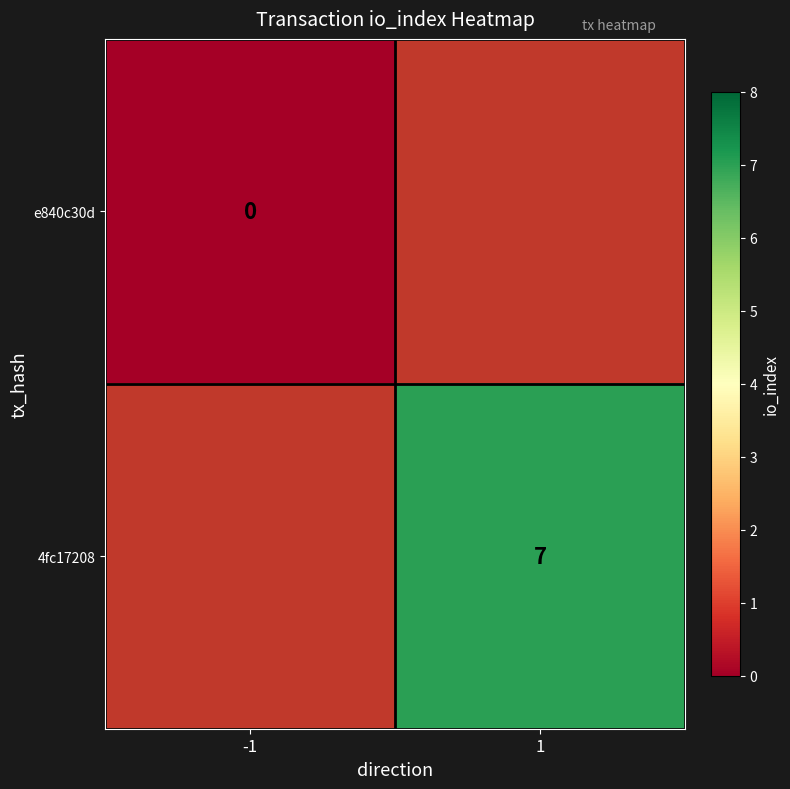

Is it true that 4fc17208 equals 7 at 1?

True